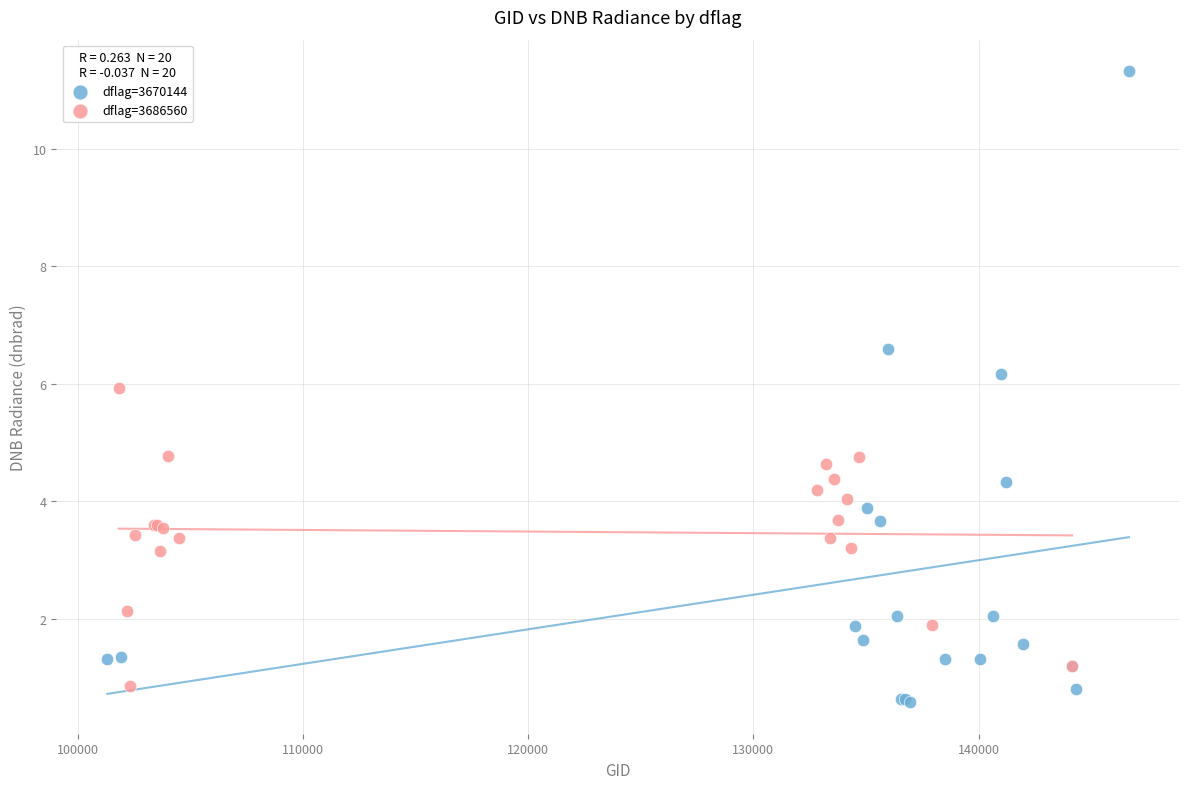

What are all the series names shown in the legend?

dflag=3670144, dflag=3686560